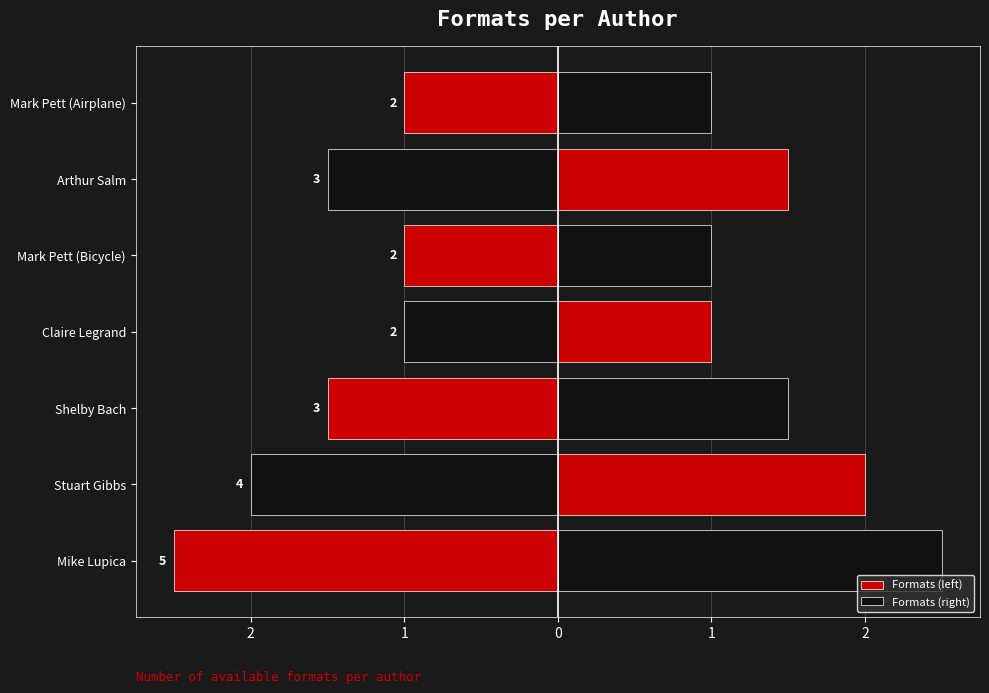

The Formats (left) series shows -1.5 at Claire Legrand. True or false?

False